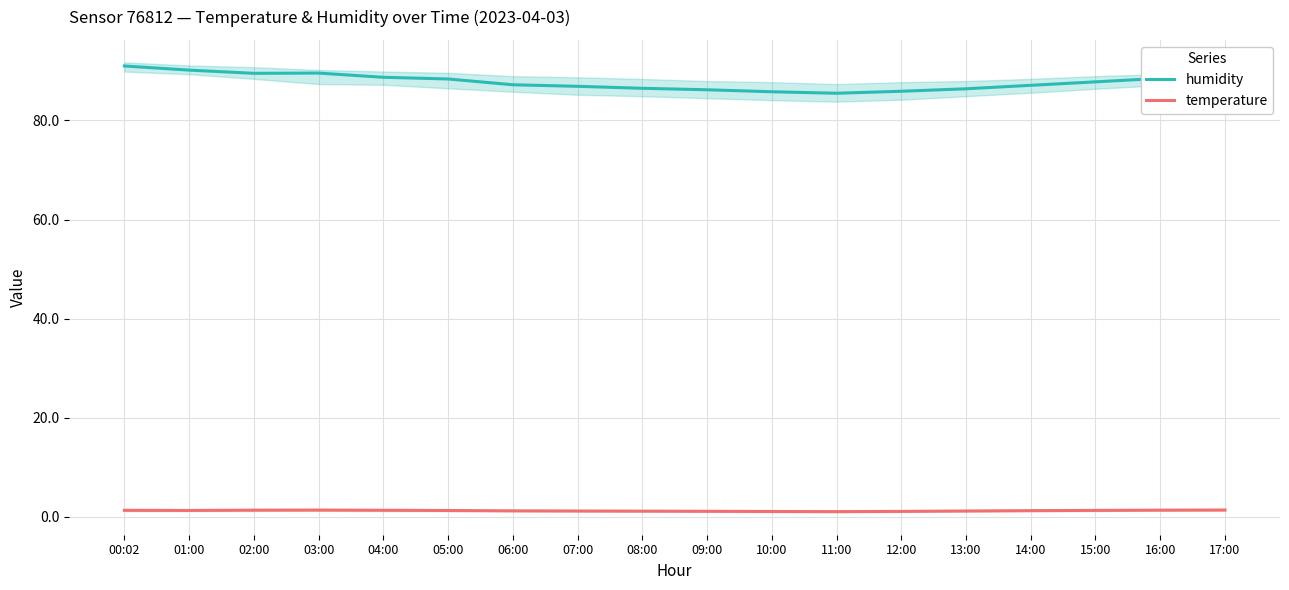

Does the chart have visible grid lines?

Yes